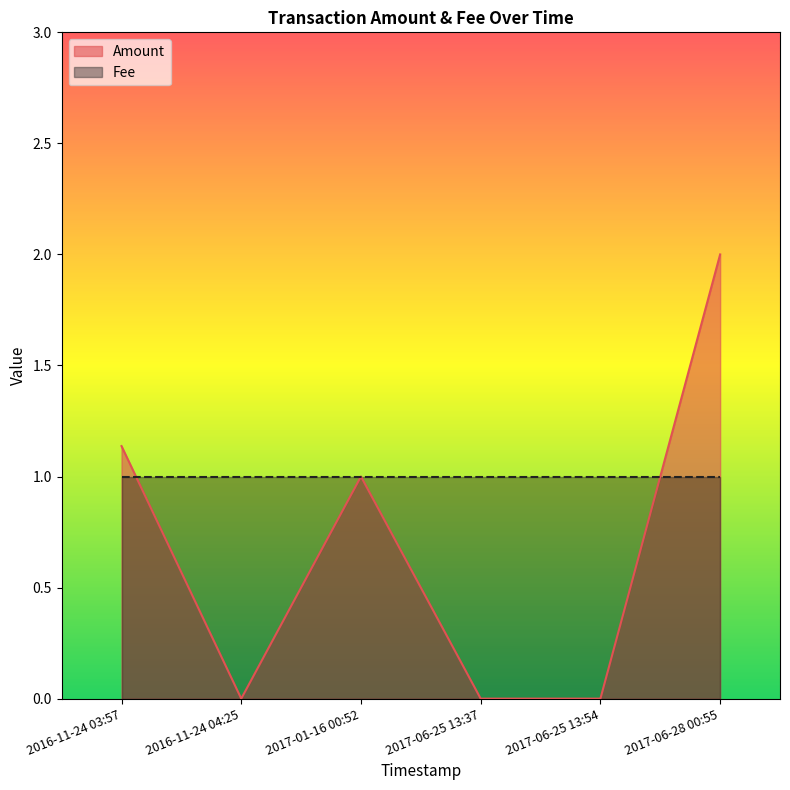

Does the chart have visible grid lines?

No